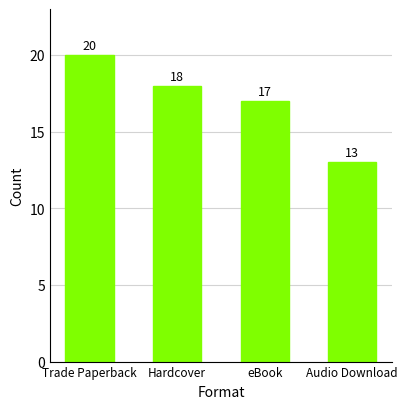

Which has a higher value, eBook or Audio Download?

eBook